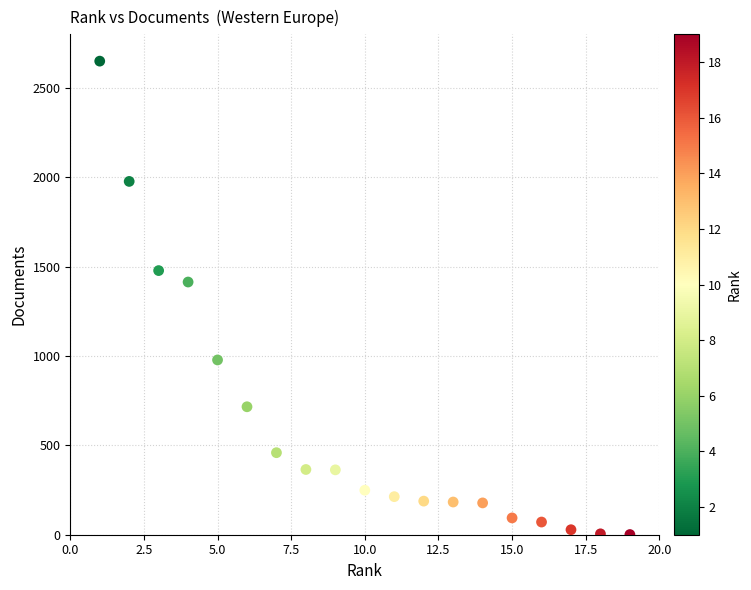

What Y value in the scatter plot is closest to 1325?

1414